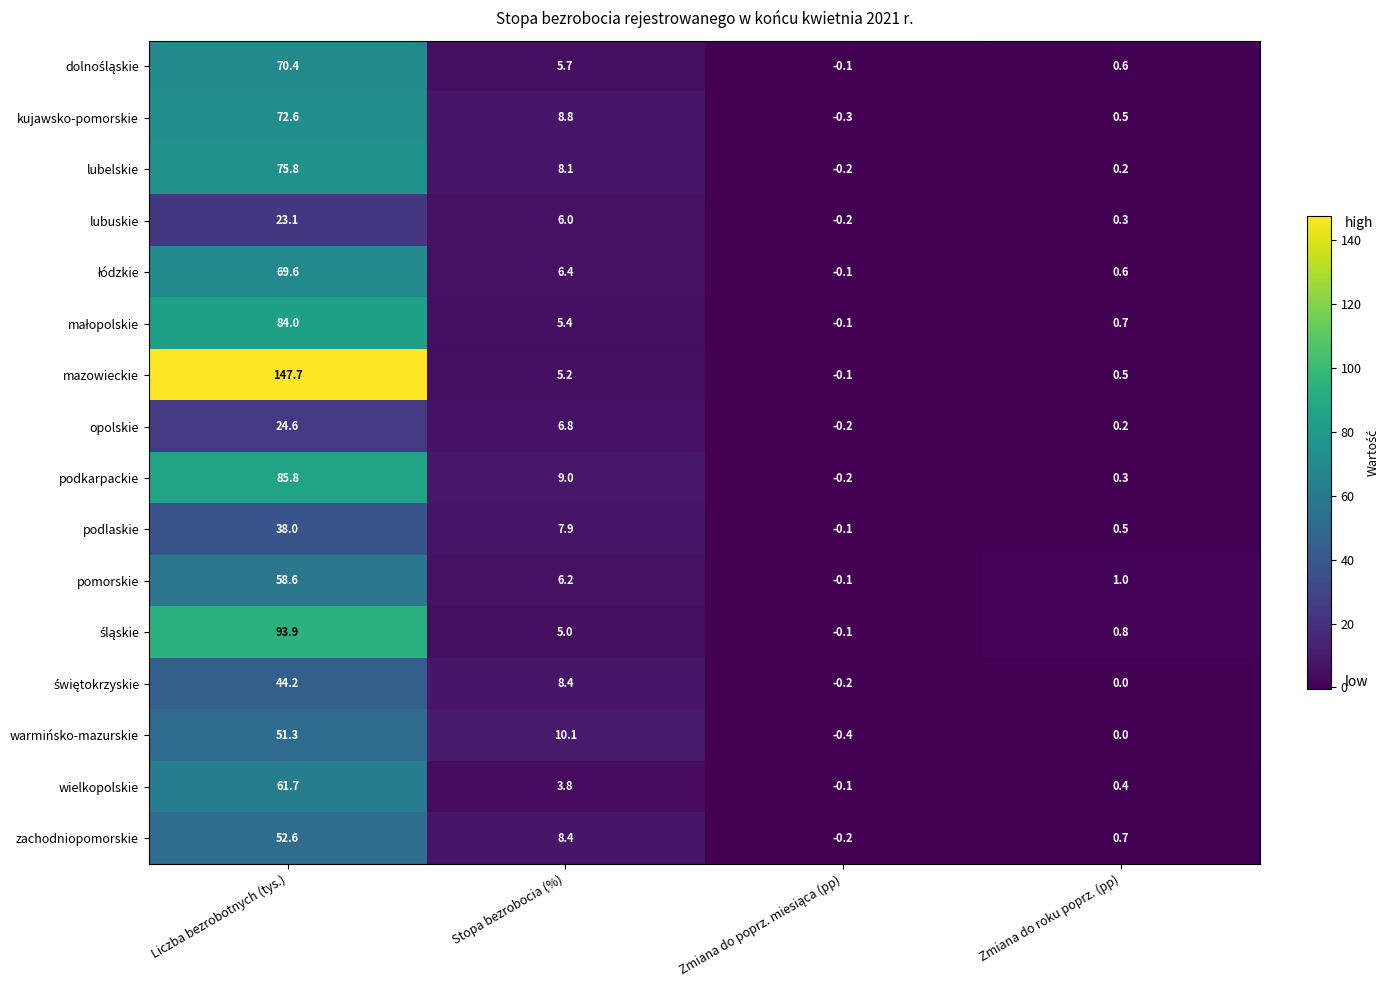

Where is warmińsko-mazurskie nearest to the value 25?

Stopa bezrobocia (%)